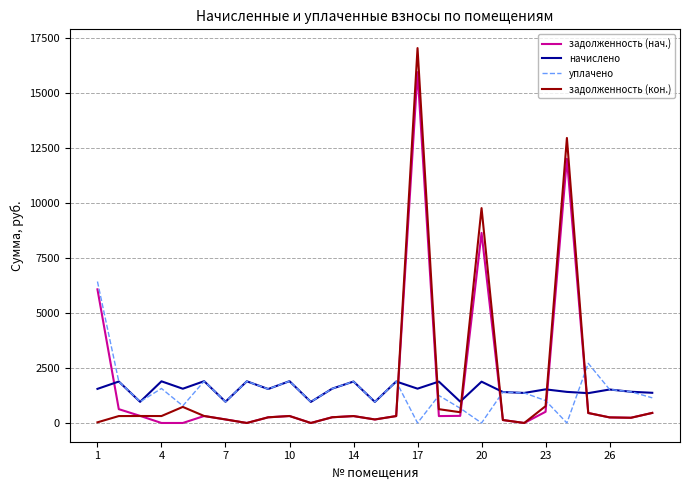

How many intersections are there between задолженность (нач.) and уплачено?

6